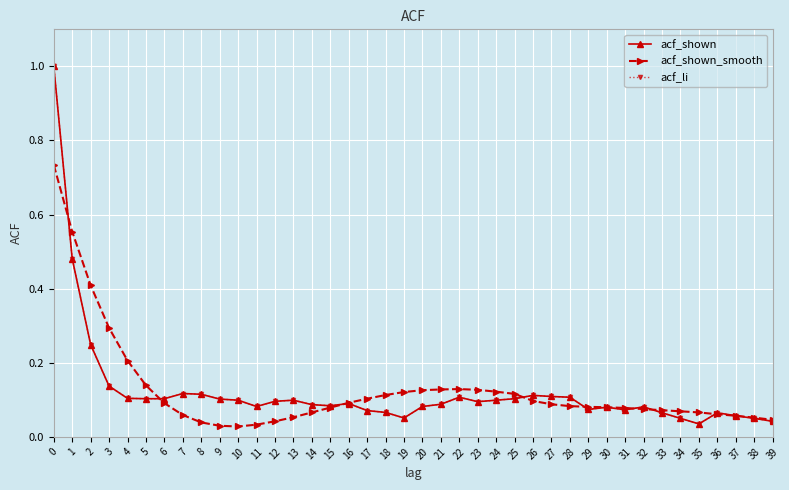

Reading left to right, transcribe all the data shown in this chart.

acf_shown: 0=1.0	1=0.5	2=0.2	3=0.1	4=0.1	5=0.1	6=0.1	7=0.1	8=0.1	9=0.1	10=0.1	11=0.1	12=0.1	13=0.1	14=0.1	15=0.1	16=0.1	17=0.1	18=0.1	19=0.1	20=0.1	21=0.1	22=0.1	23=0.1	24=0.1	25=0.1	26=0.1	27=0.1	28=0.1	29=0.1	30=0.1	31=0.1	32=0.1	33=0.1	34=0.1	35=0.0	36=0.1	37=0.1	38=0.1	39=0.0
acf_shown_smooth: 0=0.7	1=0.6	2=0.4	3=0.3	4=0.2	5=0.1	6=0.1	7=0.1	8=0.0	9=0.0	10=0.0	11=0.0	12=0.0	13=0.1	14=0.1	15=0.1	16=0.1	17=0.1	18=0.1	19=0.1	20=0.1	21=0.1	22=0.1	23=0.1	24=0.1	25=0.1	26=0.1	27=0.1	28=0.1	29=0.1	30=0.1	31=0.1	32=0.1	33=0.1	34=0.1	35=0.1	36=0.1	37=0.1	38=0.1	39=0.0
acf_li: 0=1.0	1=0.5	2=0.2	3=0.1	4=0.1	5=0.1	6=0.1	7=0.1	8=0.1	9=0.1	10=0.1	11=0.1	12=0.1	13=0.1	14=0.1	15=0.1	16=0.1	17=0.1	18=0.1	19=0.1	20=0.1	21=0.1	22=0.1	23=0.1	24=0.1	25=0.1	26=0.1	27=0.1	28=0.1	29=0.1	30=0.1	31=0.1	32=0.1	33=0.1	34=0.1	35=0.0	36=0.1	37=0.1	38=0.1	39=0.0